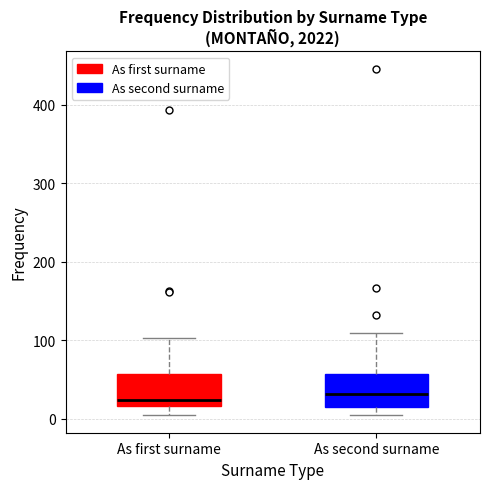

Reading left to right, transcribe this box plot: for each box, give where its median line is, the range the box spans, and where its two whiskers end, as read against the y-axis. The values are not printed on the chart, so give them approximately, as read against the axis.

As first surname: median 20 (just above the box's lower edge), box 20 to 60, whiskers 0 to 100
As second surname: median 30, box 10 to 60, whiskers 0 to 110